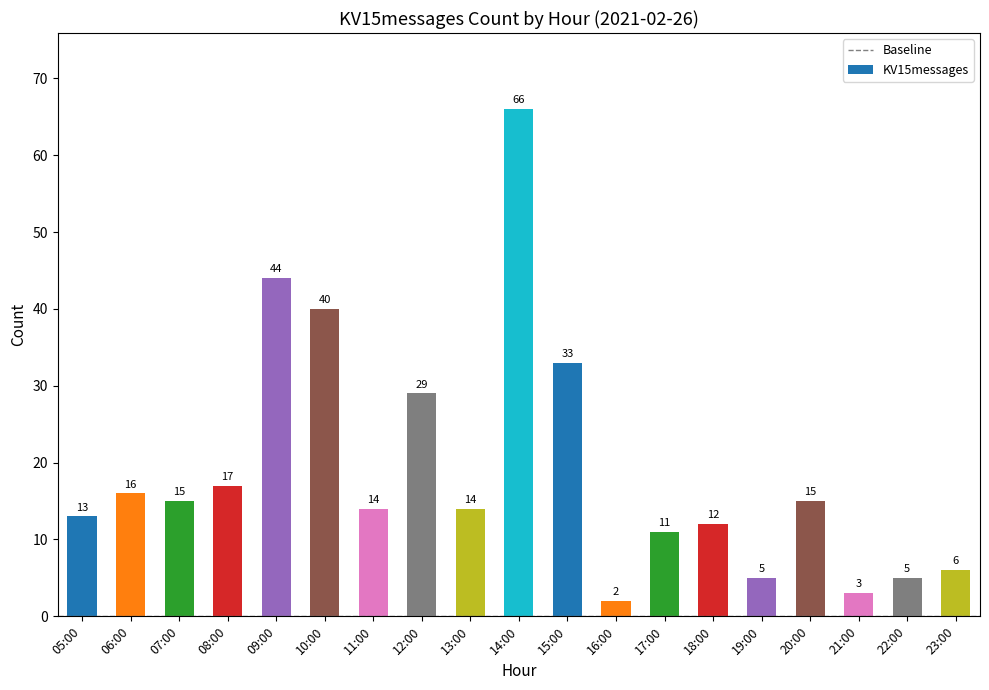

Count the number of data series in this chart.

1